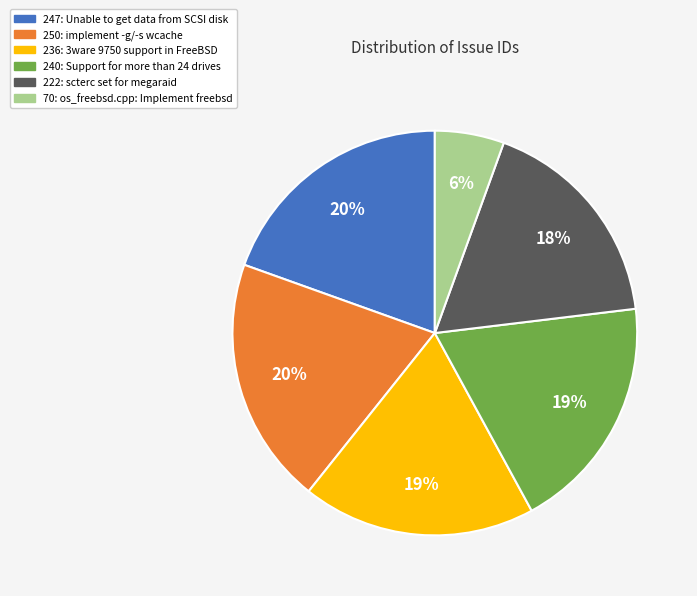

To the nearest percent, what percentage of the pie is 250: implement -g/-s wcache?

20%